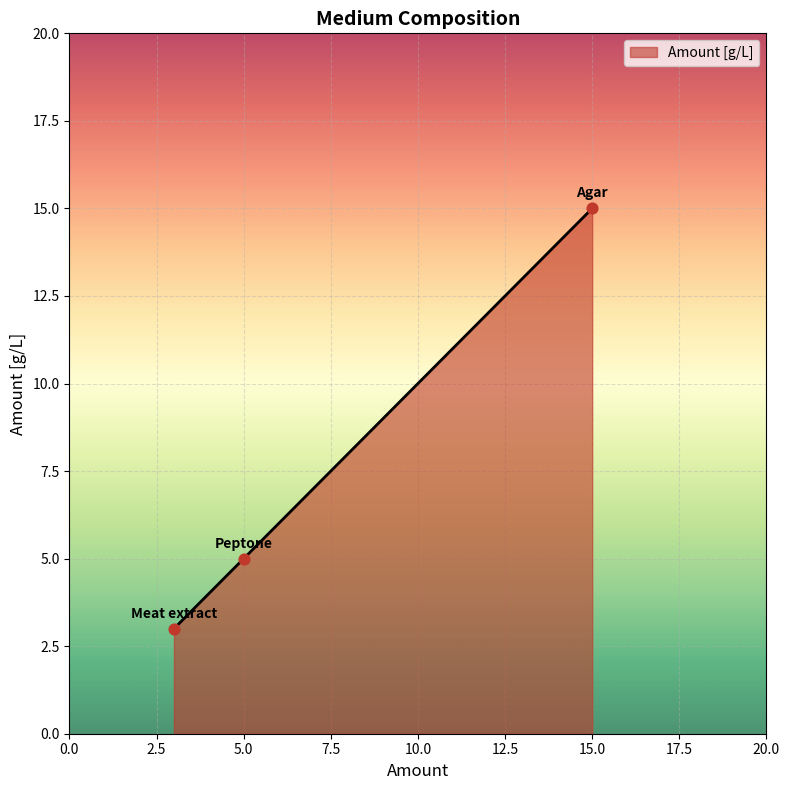

What is the difference between the maximum and minimum values?

12